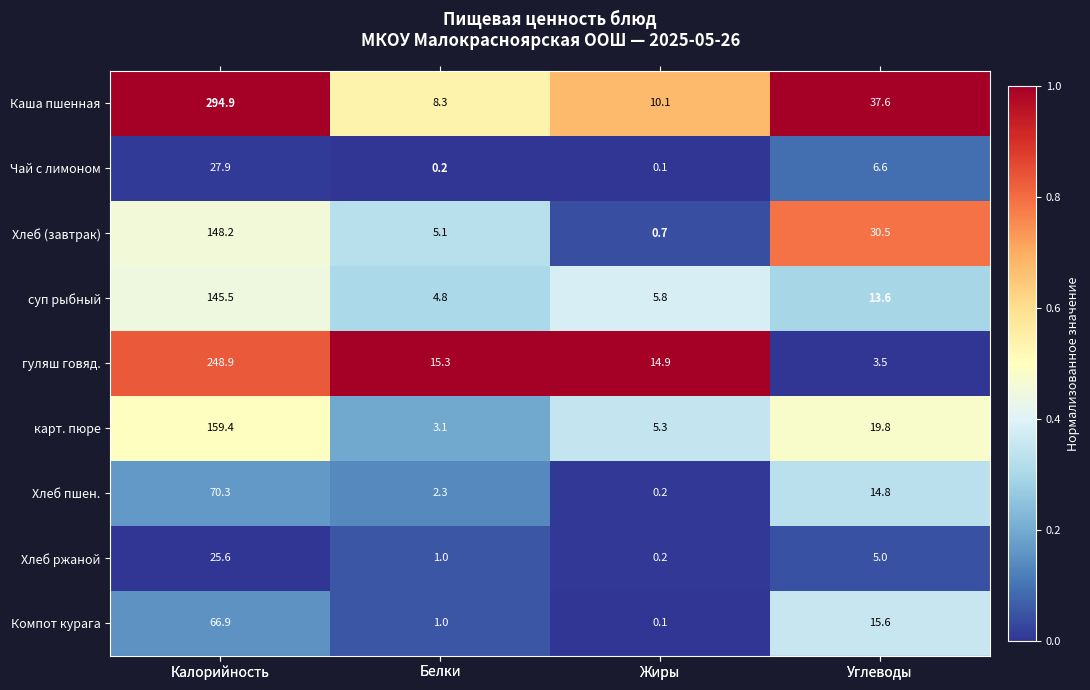

True or false: Хлеб ржаной has a value of 0.2 at Жиры.

True